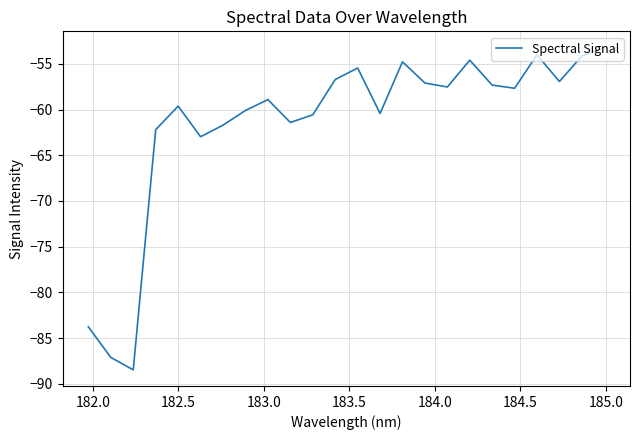

How many categories are shown in the chart?

24